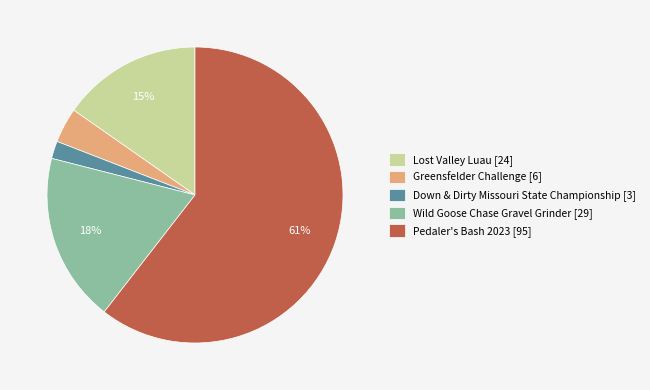

Rank the categories by value from lowest to highest.

Down & Dirty Missouri State Championship, Greensfelder Challenge, Lost Valley Luau, Wild Goose Chase Gravel Grinder, Pedaler's Bash 2023